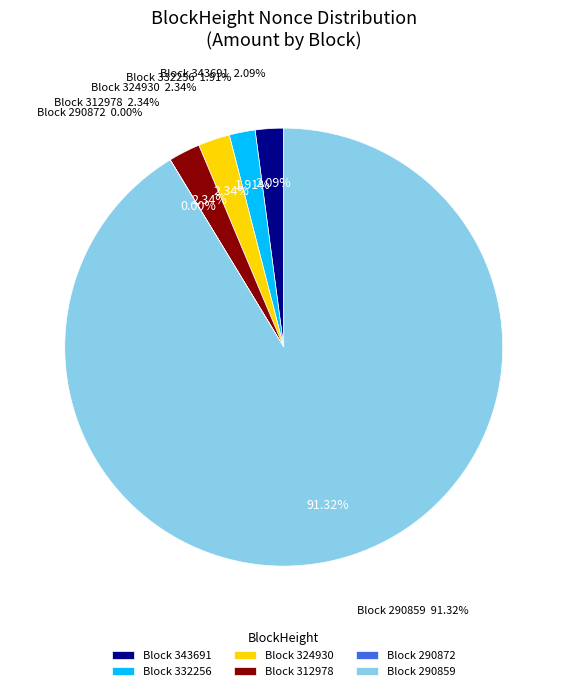

What is the smallest slice in the pie chart?

290872